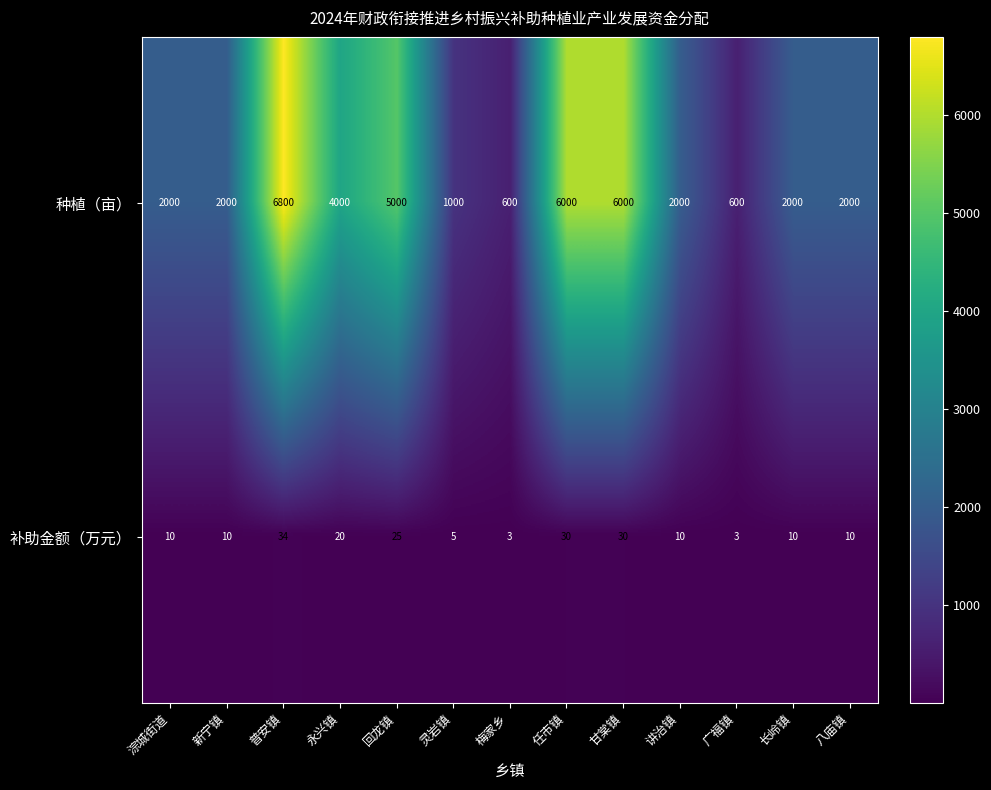

What is the spread (max minus min) of values at 长岭镇?

1990